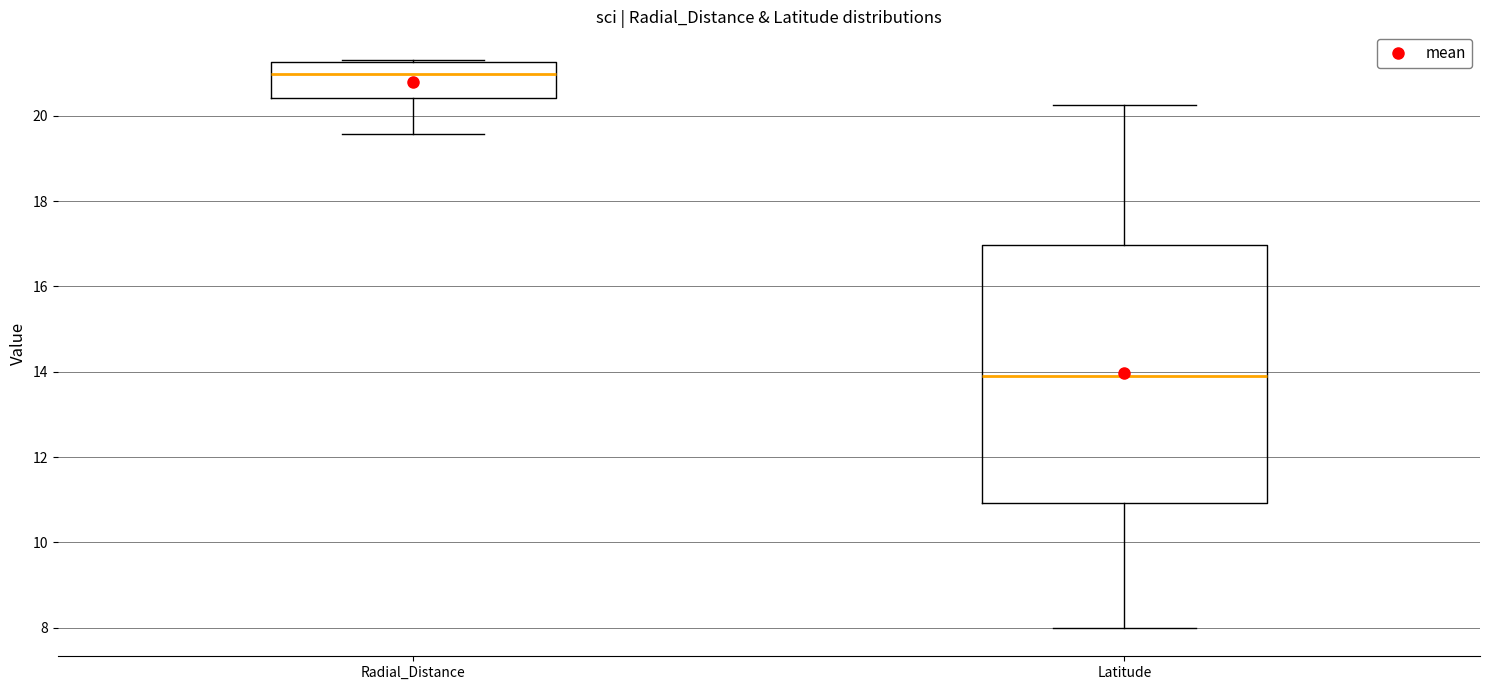

Reading left to right, read every box against the y-axis: the position of its median line, the range the box covers, and the ends of its whiskers. The values are not printed on the chart, so give them approximately, as read against the axis.

Radial_Distance: median 21.0, box 20.4 to 21.2, whiskers 19.6 to 21.4
Latitude: median 13.8, box 11.0 to 17.0, whiskers 8.0 to 20.2